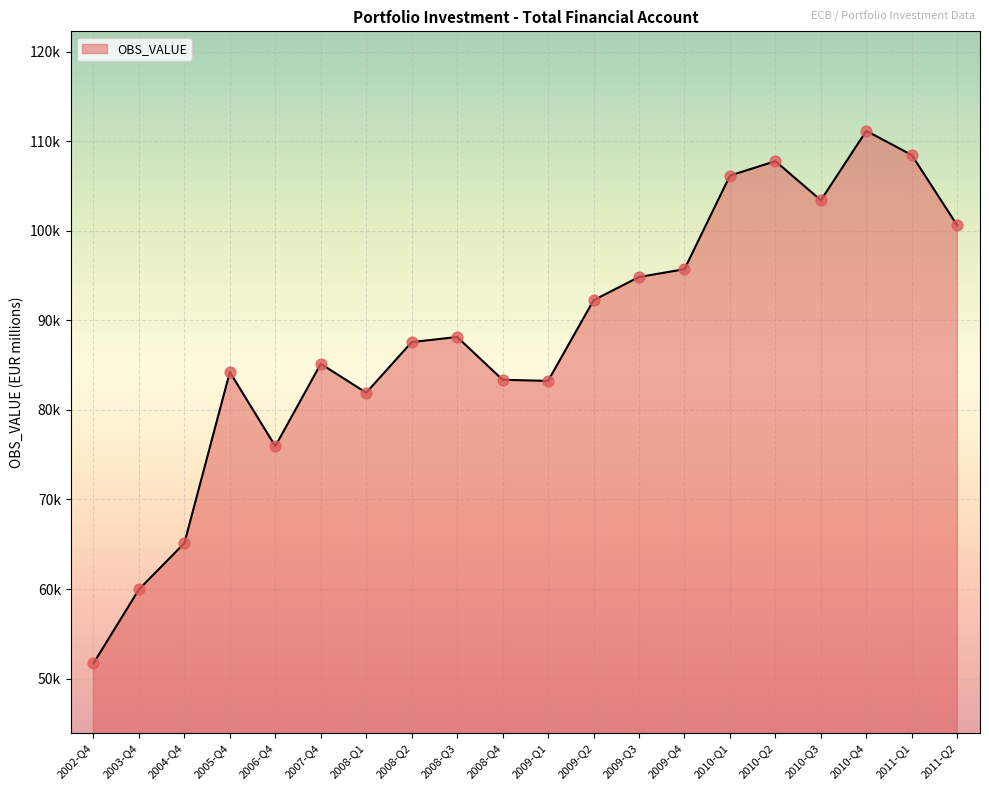

Approximately how many times larger is the value at 2002-Q4 compared to 2009-Q1?

0.6